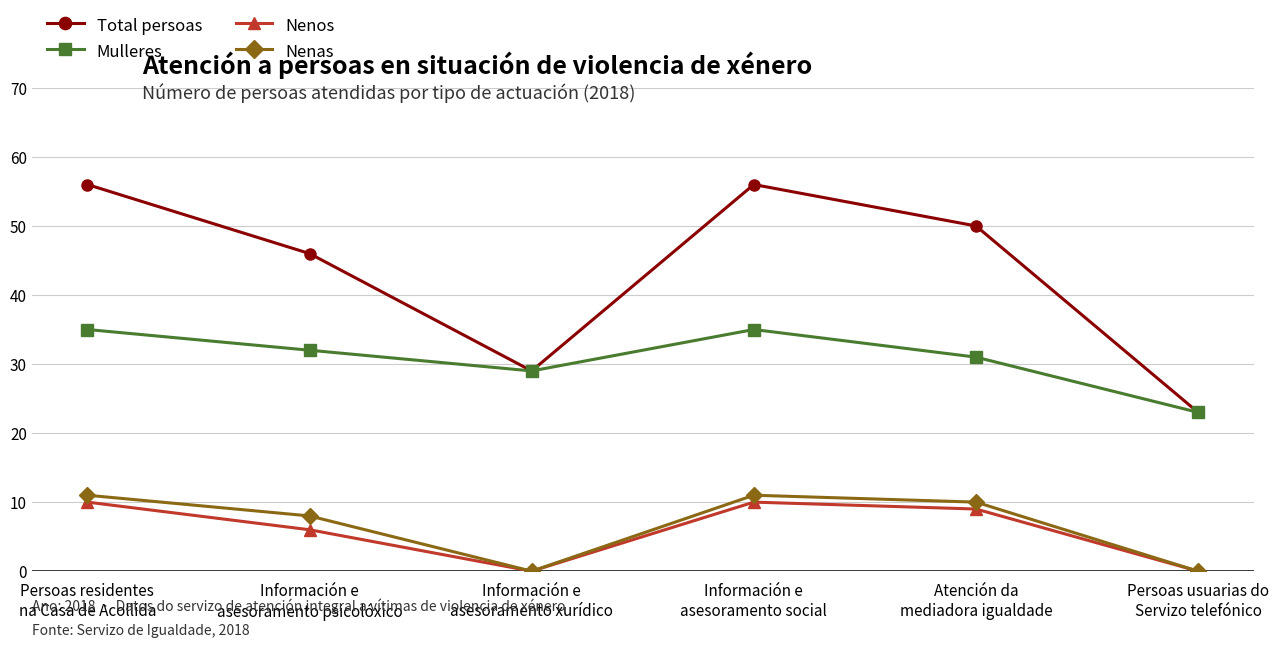

How many lines are shown in the chart?

4